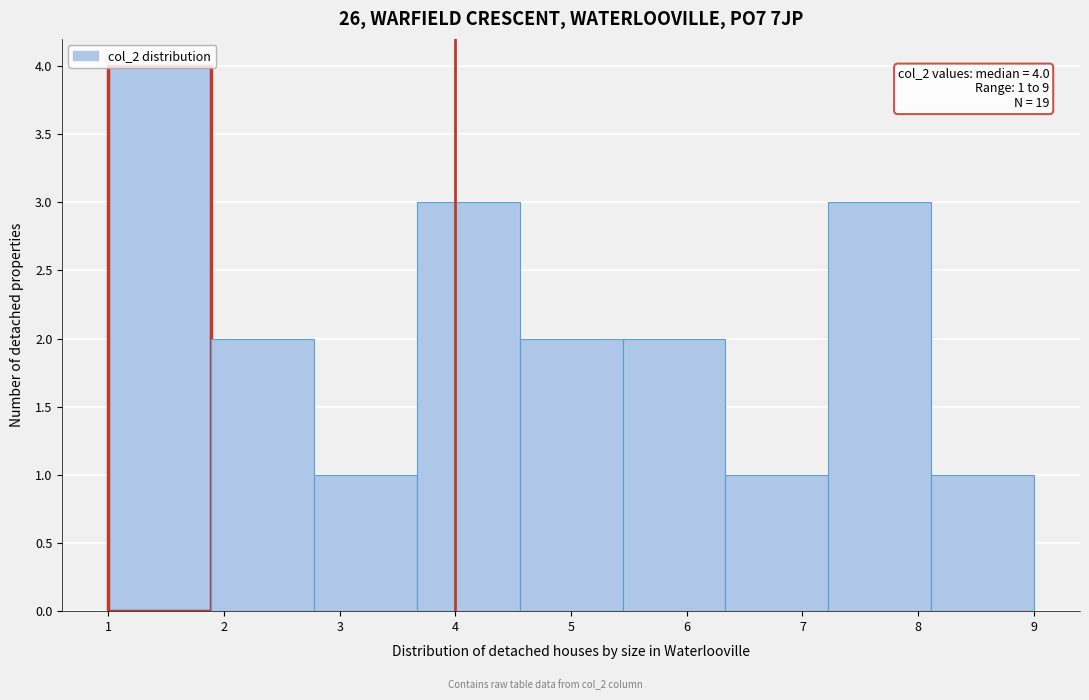

Which range on the x-axis has the tallest bar?

1.0 to 1.9